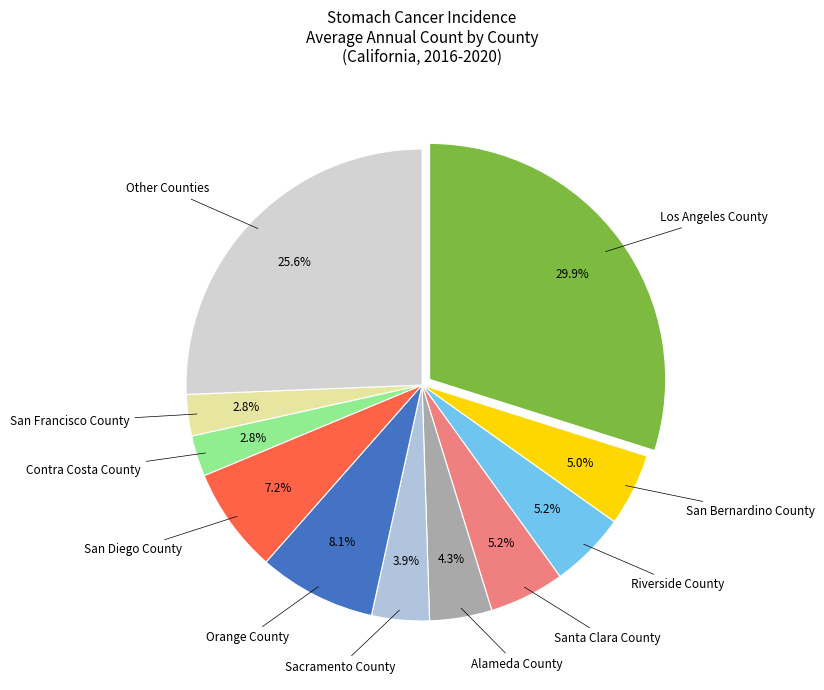

How many slices are in this pie chart?

11